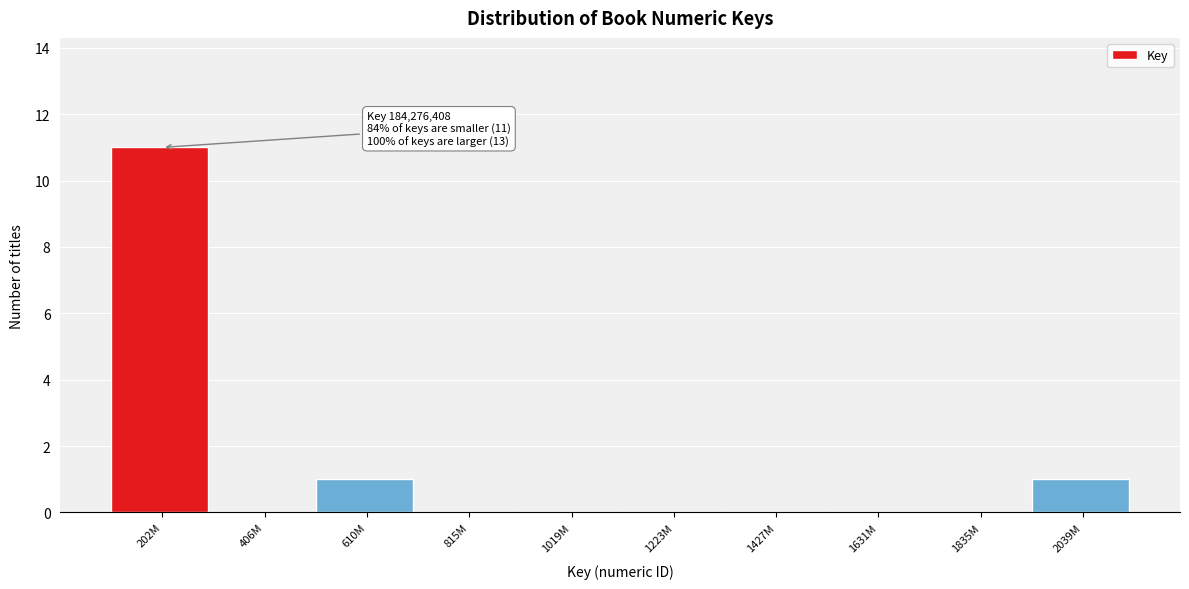

Reading left to right, what are all the values shown in this chart?

202M=11	406M=0	610M=1	815M=0	1019M=0	1223M=0	1427M=0	1631M=0	1835M=0	2039M=1